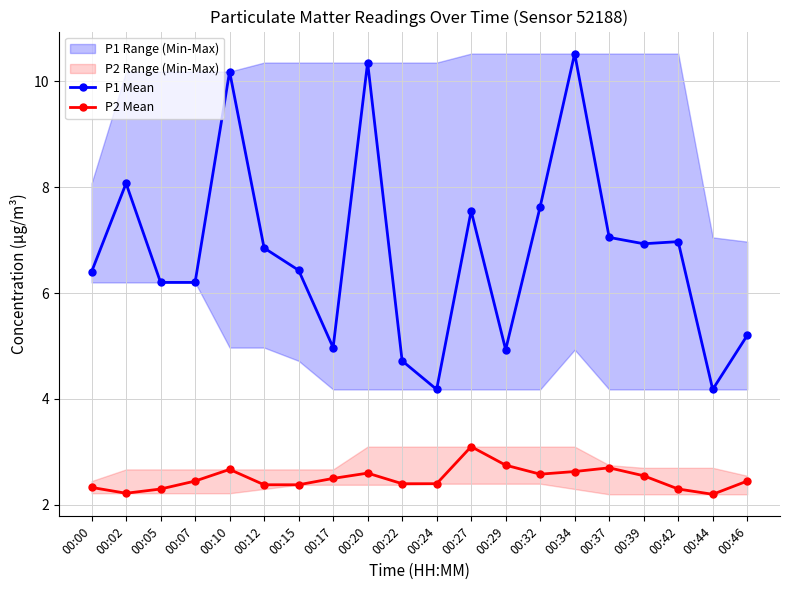

Reading right to left, list all the values displayed in this chart.

P1 Mean: 5.2	4.2	7.0	6.9	7.0	10.5	7.6	4.9	7.5	4.2	4.7	10.3	5.0	6.4	6.8	10.2	6.2	6.2	8.1	6.4
P2 Mean: 2.5	2.2	2.3	2.5	2.7	2.6	2.6	2.8	3.1	2.4	2.4	2.6	2.5	2.4	2.4	2.7	2.5	2.3	2.2	2.3